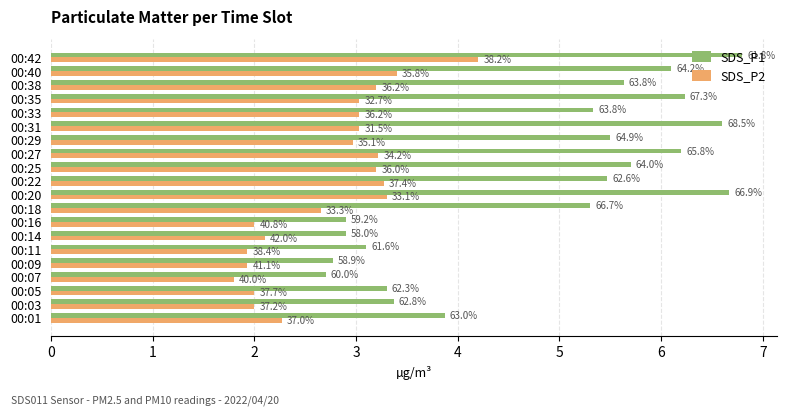

What are all the series names shown in the legend?

SDS_P1, SDS_P2